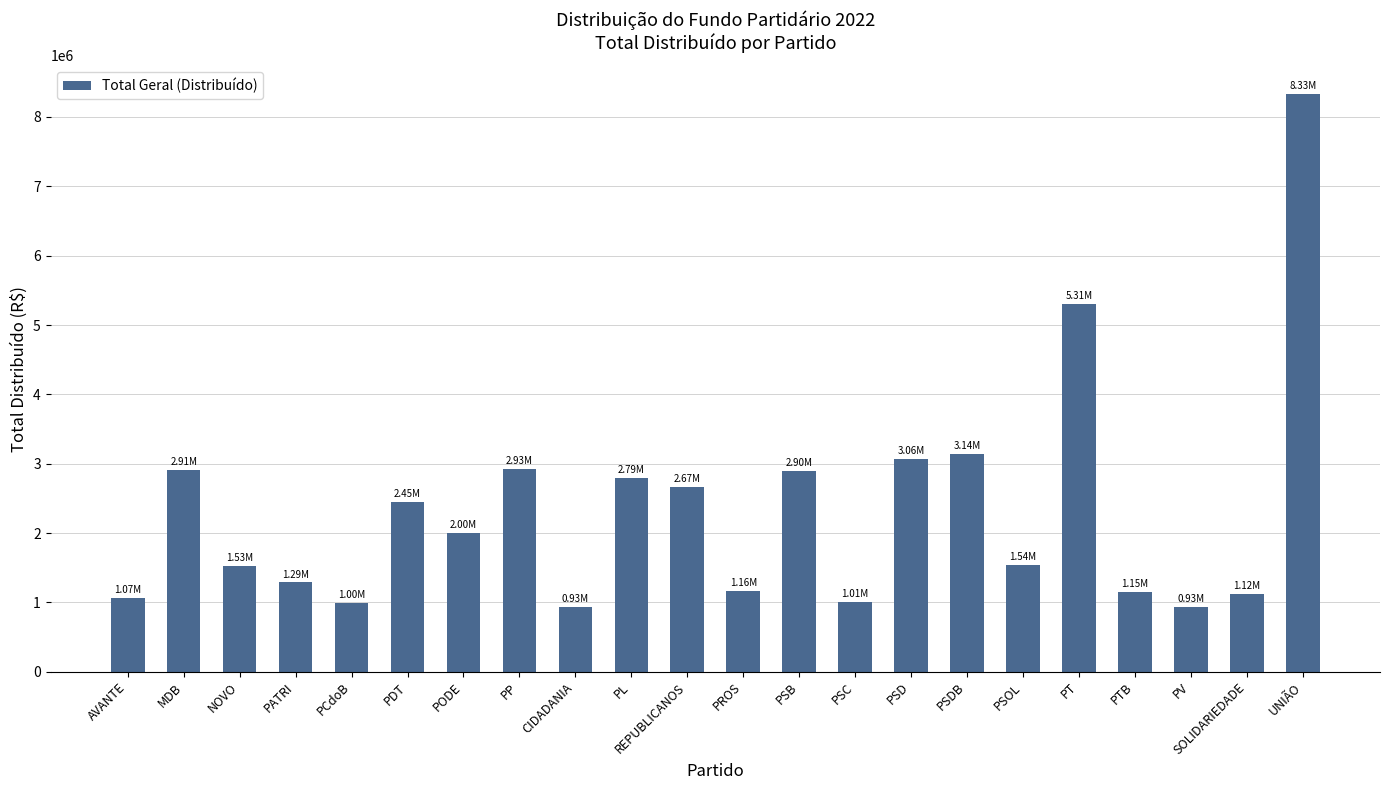

What is the label of the 4th bar from the right?

PTB